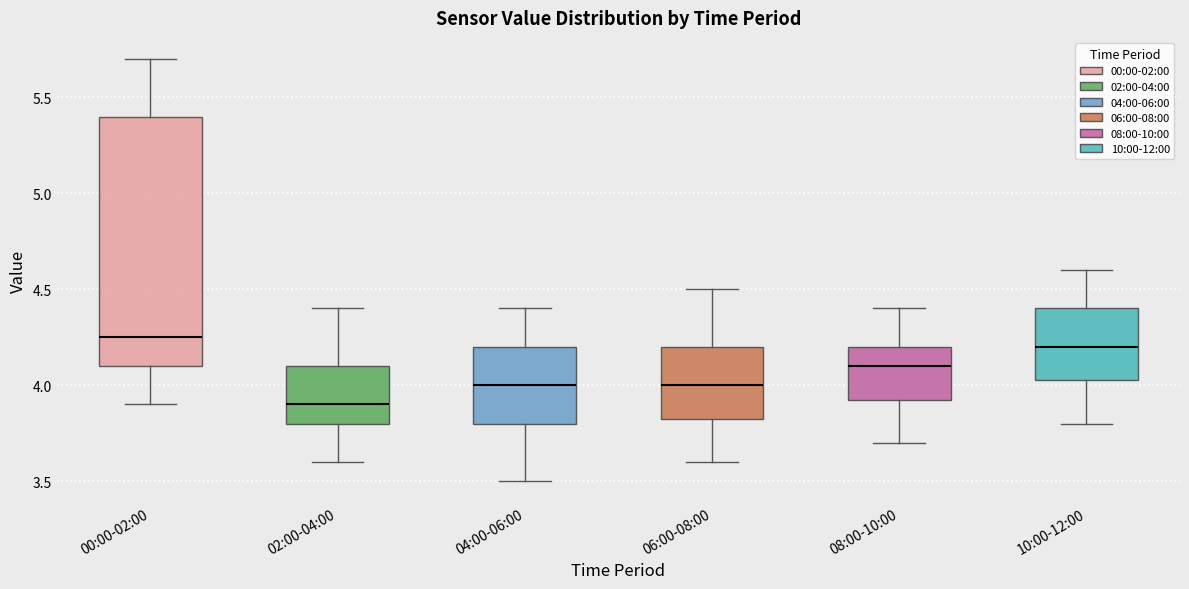

Reading left to right, transcribe this box plot: for each box, give where its median line is, the range the box spans, and where its two whiskers end, as read against the y-axis. The values are not printed on the chart, so give them approximately, as read against the axis.

00:00-02:00: median 4.25, box 4.10 to 5.40, whiskers 3.90 to 5.70
02:00-04:00: median 3.90, box 3.80 to 4.10, whiskers 3.60 to 4.40
04:00-06:00: median 4.00, box 3.80 to 4.20, whiskers 3.50 to 4.40
06:00-08:00: median 4.00, box 3.85 to 4.20, whiskers 3.60 to 4.50
08:00-10:00: median 4.10, box 3.95 to 4.20, whiskers 3.70 to 4.40
10:00-12:00: median 4.20, box 4.05 to 4.40, whiskers 3.80 to 4.60